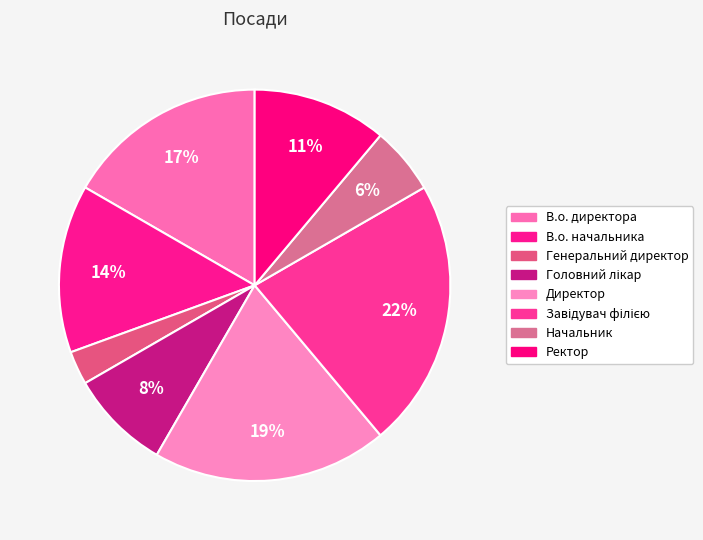

How many slices are in this pie chart?

8